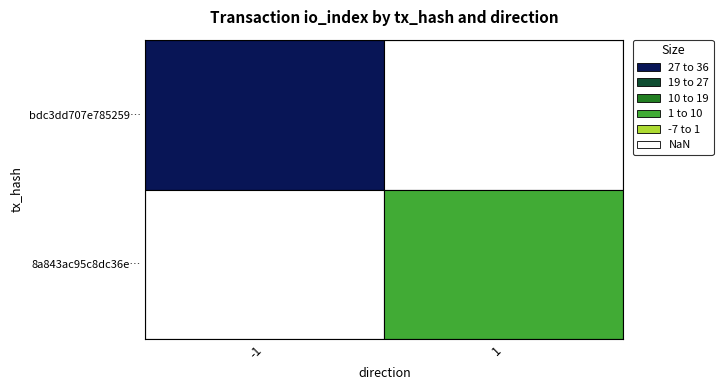

The 8a843ac95c8dc36e21b6f5b0daae930e0f3be95 series shows 5 at io_index. True or false?

False